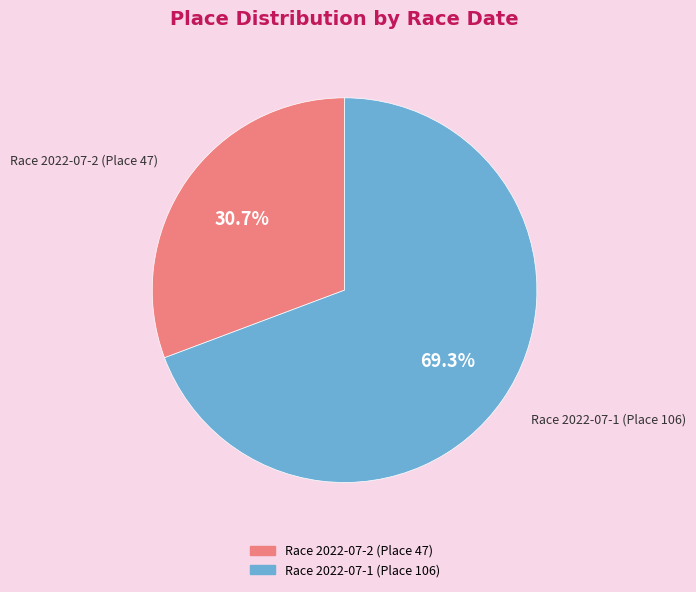

Is there any slice that represents more than half of the pie?

Yes